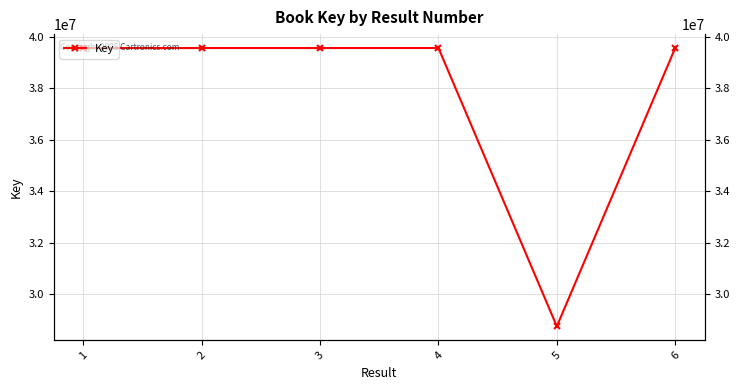

Reading left to right, transcribe all the data shown in this chart.

39553512	39554031	39553866	39554166	28752236	39553055